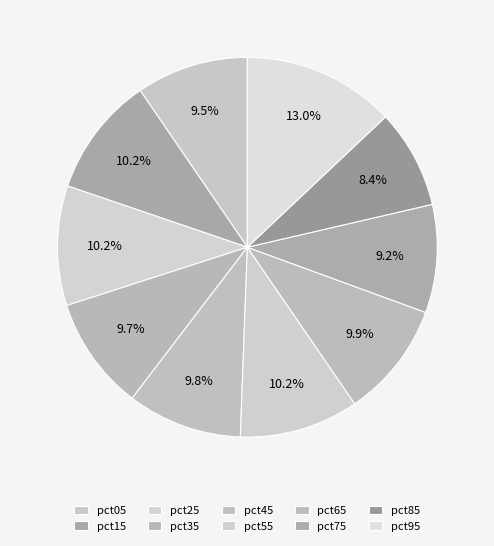

To the nearest percent, what portion does pct25 represent?

10%